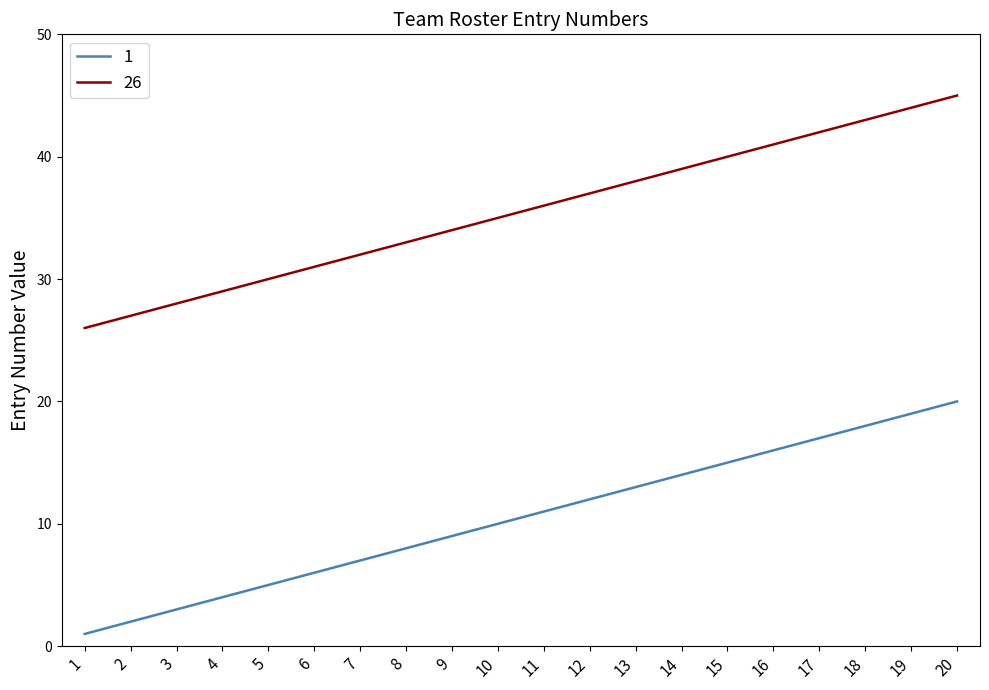

The value of 1 at 13 is 22. True or false?

False